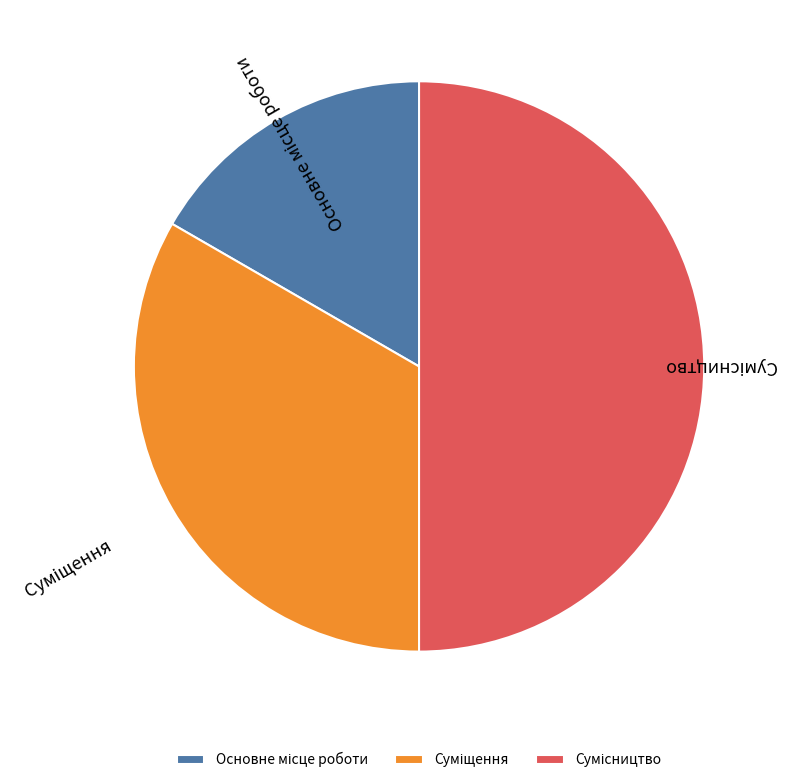

How many slices are in this pie chart?

3